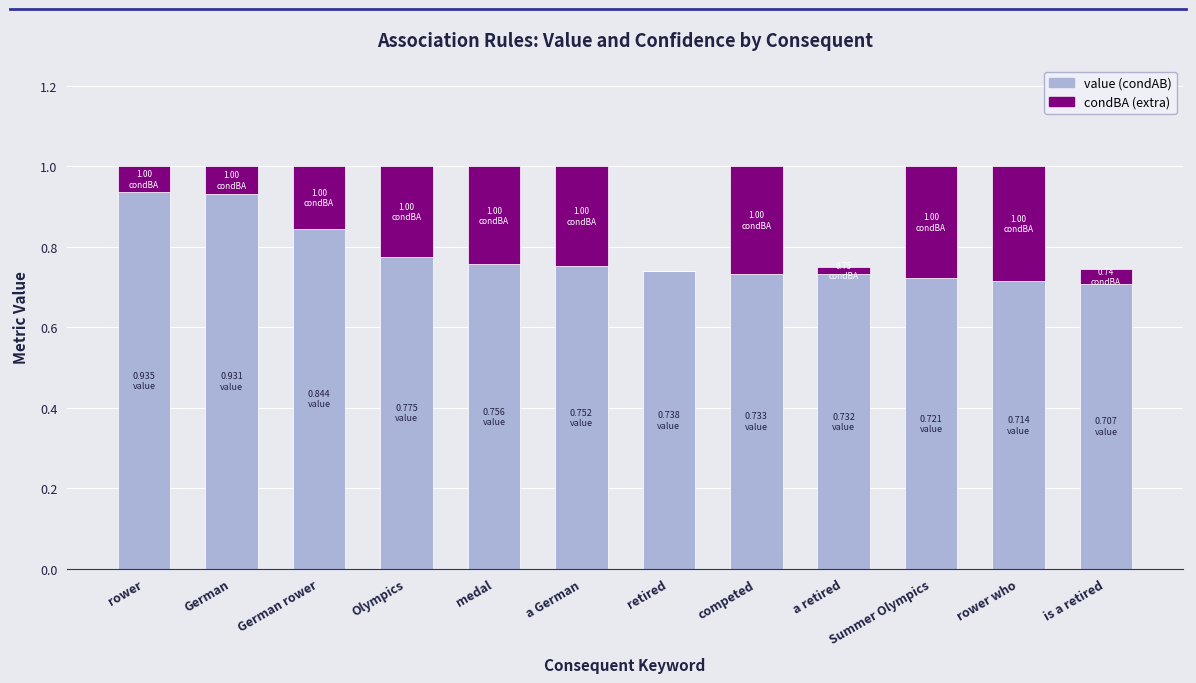

What is the sum of the value (condAB) values at German and rower who?

1.6